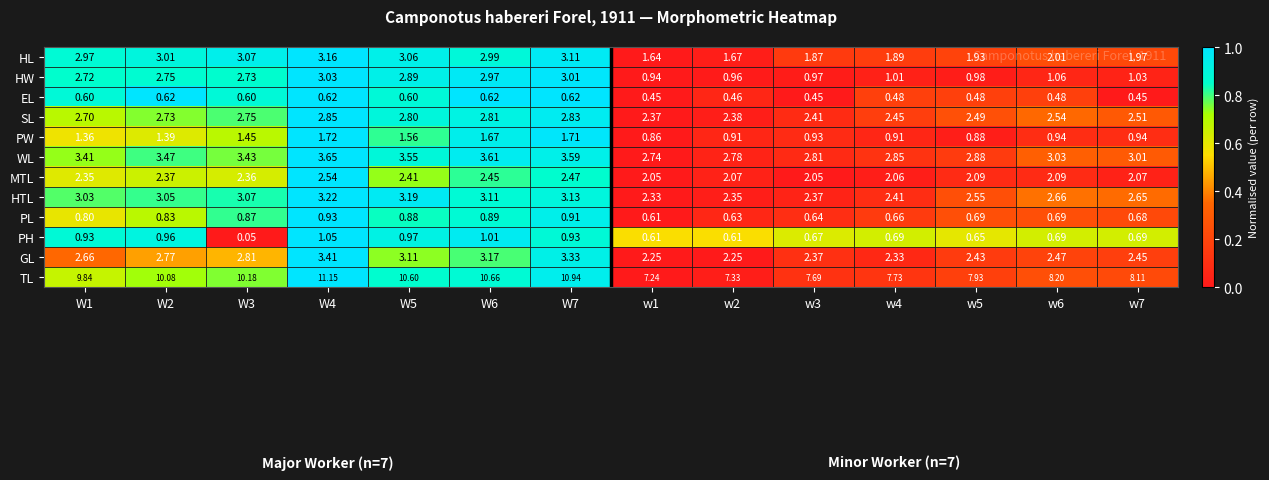

Is the value of EL at w1 greater than the value of SL at W6?

No